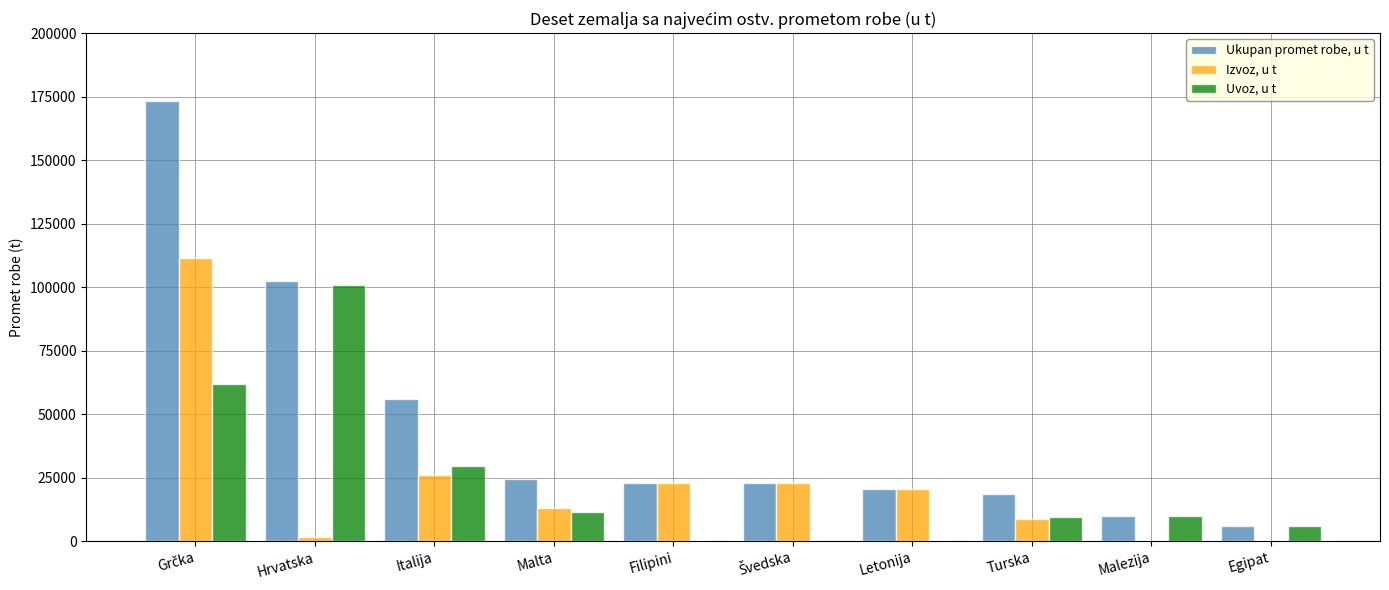

What is the maximum value for Uvoz, u t?

100859